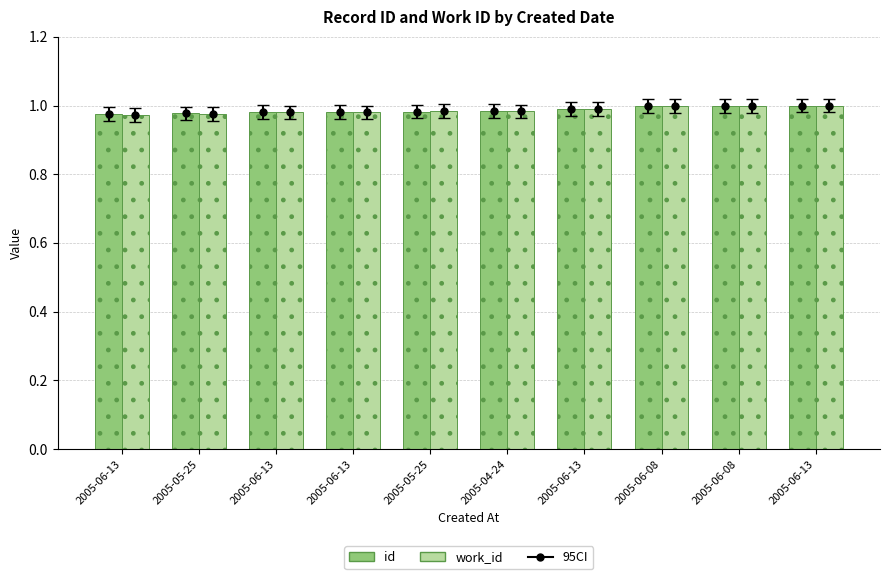

What is the label of the 7th bar from the right?

2005-06-13